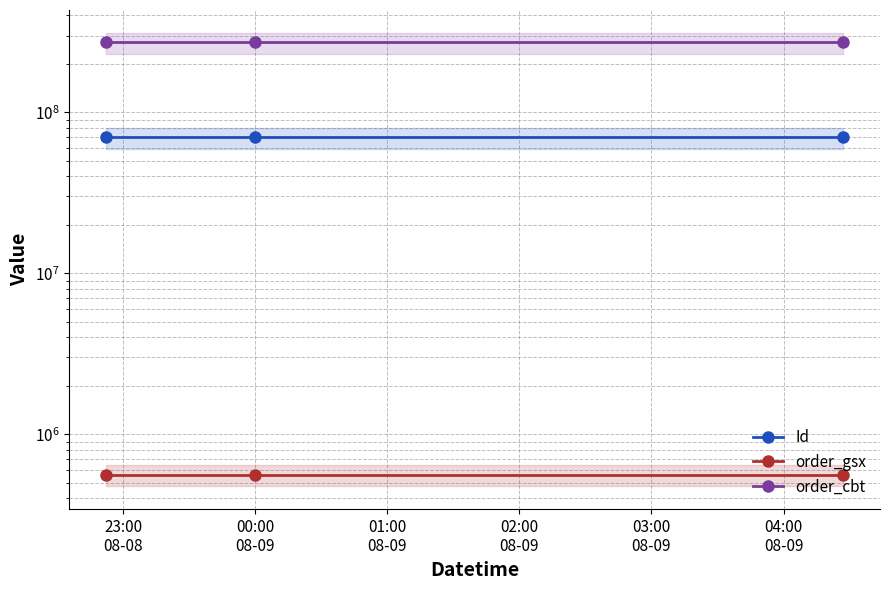

Is the value of order_cbt at 00:00
08-09 greater than the value of Id at 00:00
08-09?

Yes